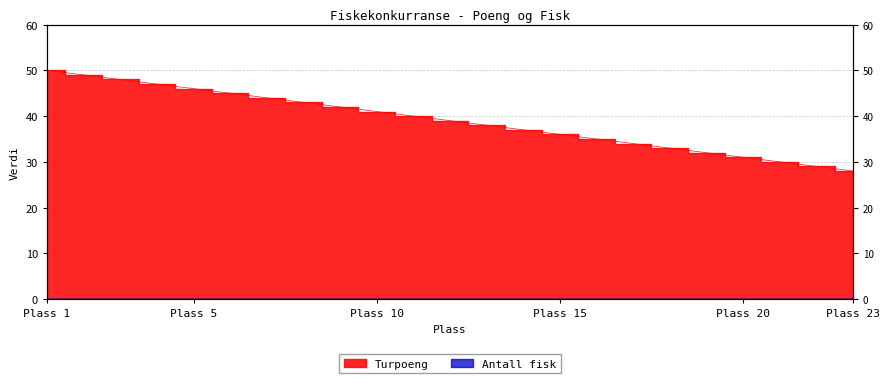

Approximately how many times larger is the value at 6 compared to 22?

1.6